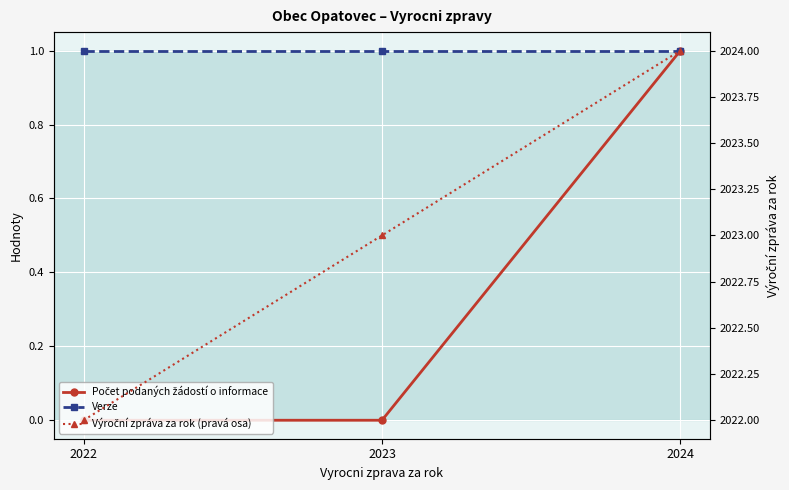

Rank the categories by Verze value from lowest to highest.

2022, 2023, 2024